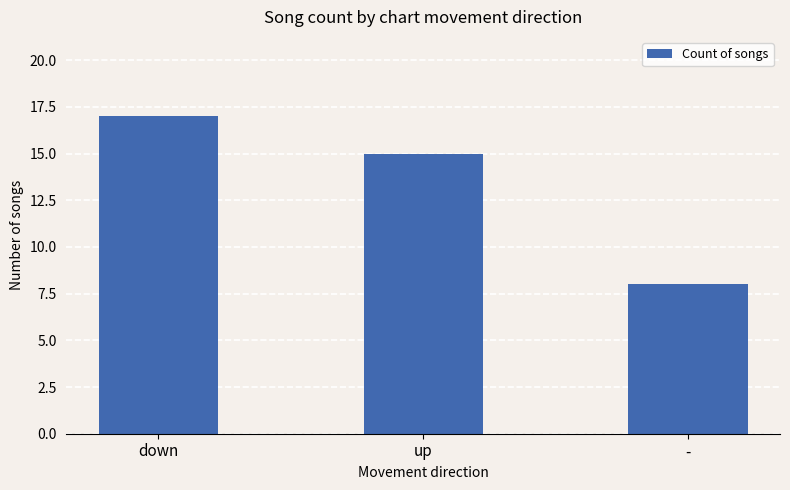

What is the change in value from down to -?

-9